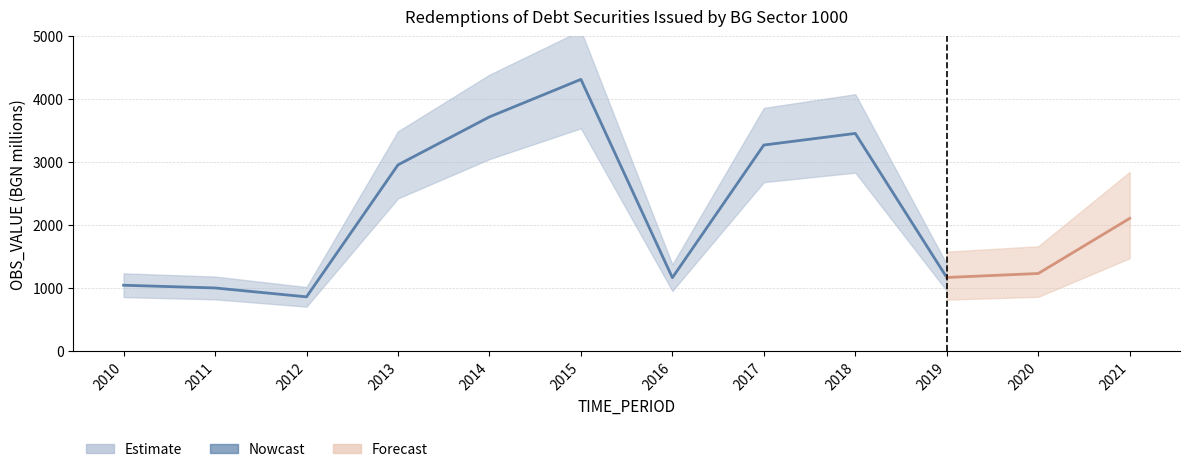

What is the difference between the maximum and second lowest values?

3312.8